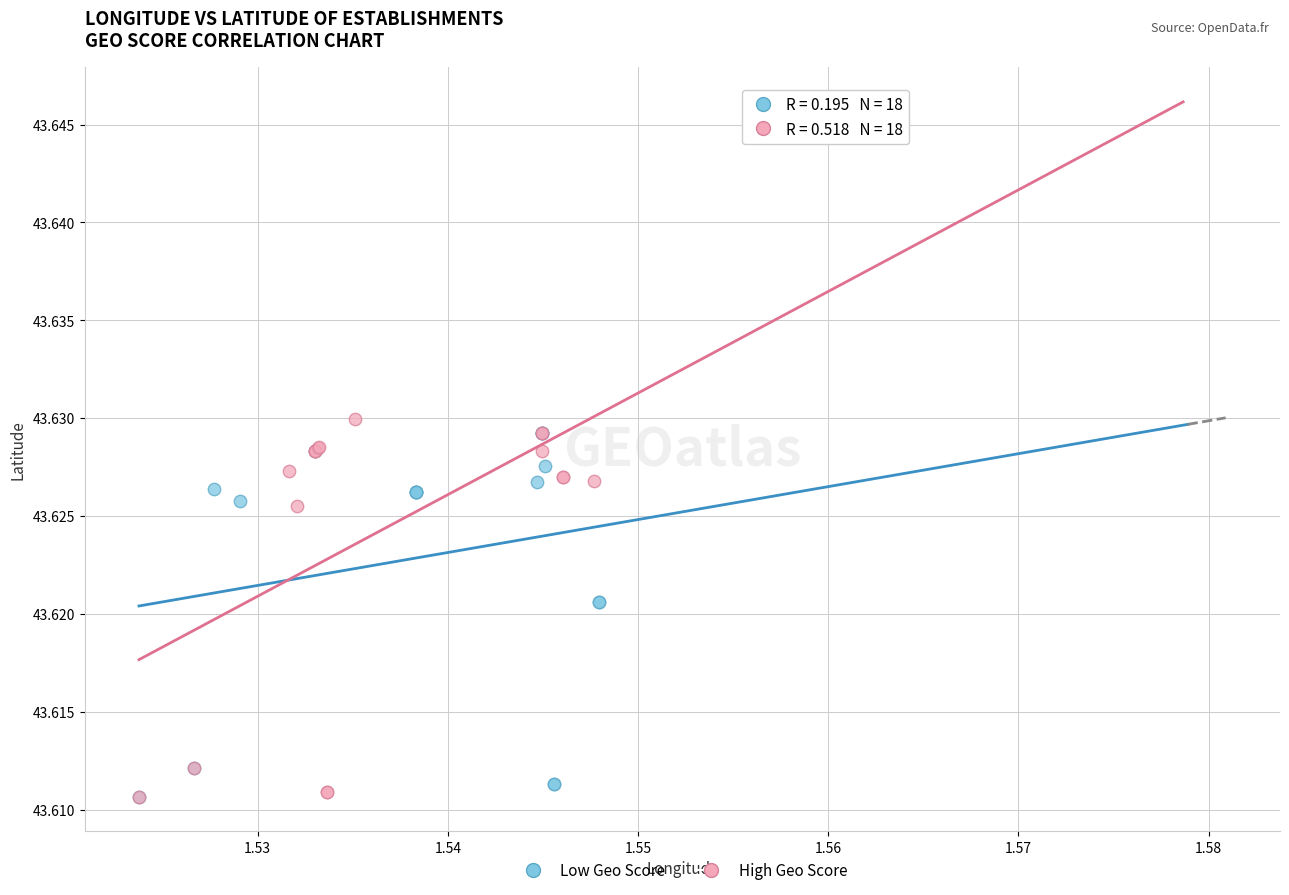

Which series has the widest spread of Y values?

High Geo Score